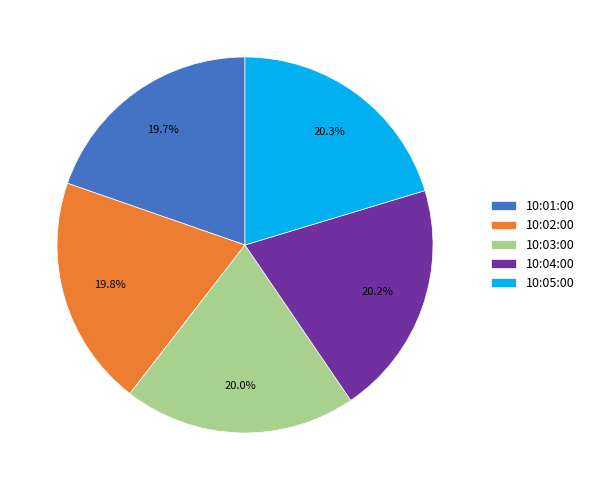

How many slices are in this pie chart?

5